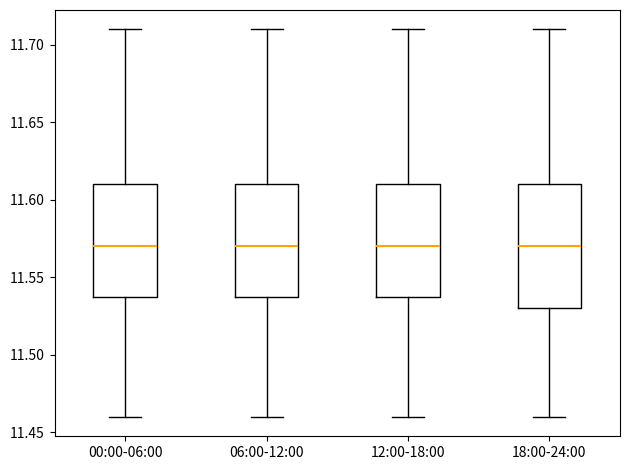

Where does the median line of the box for 18:00-24:00 sit on the y-axis? The values are not printed on the chart, so give them approximately, as read against the axis.

11.57